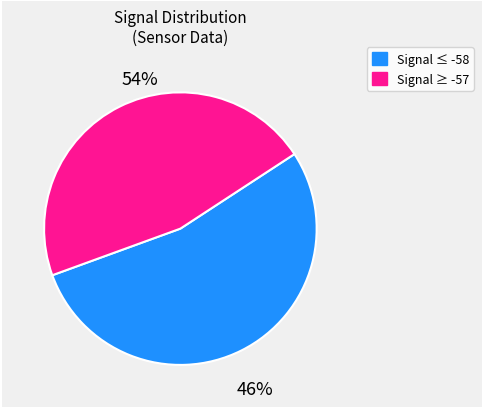

What is the smallest slice in the pie chart?

-58